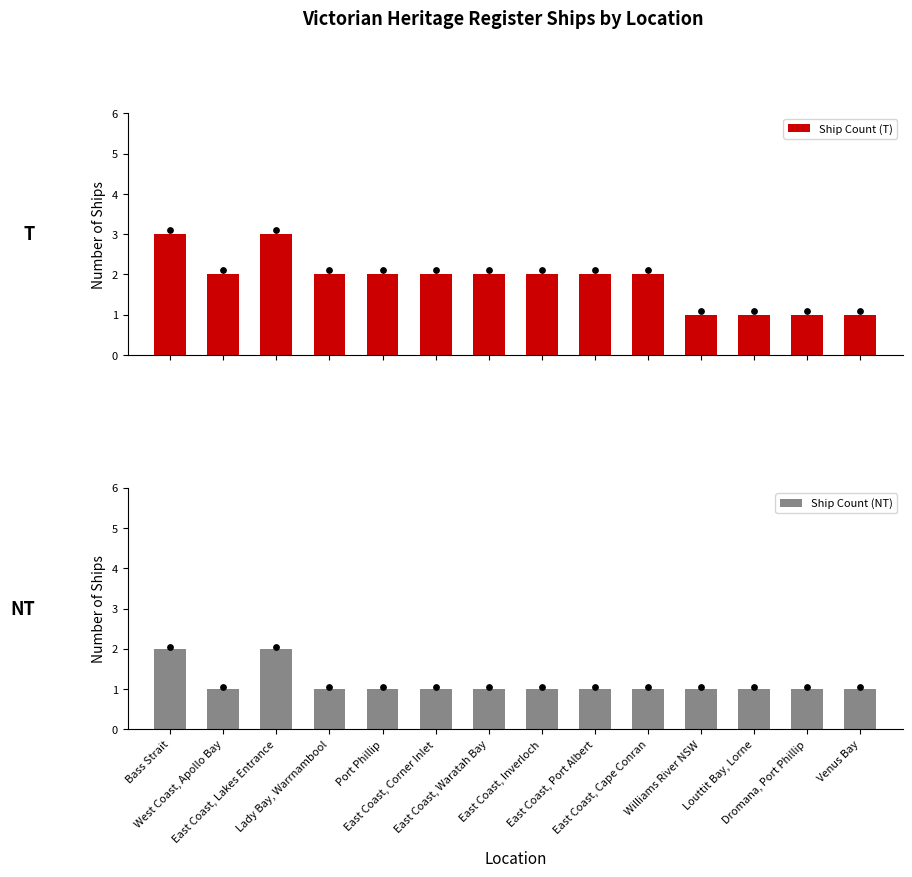

Is the value of Ship Count (NT) at East Coast, Port Albert greater than the value of Ship Count (T) at Venus Bay?

No